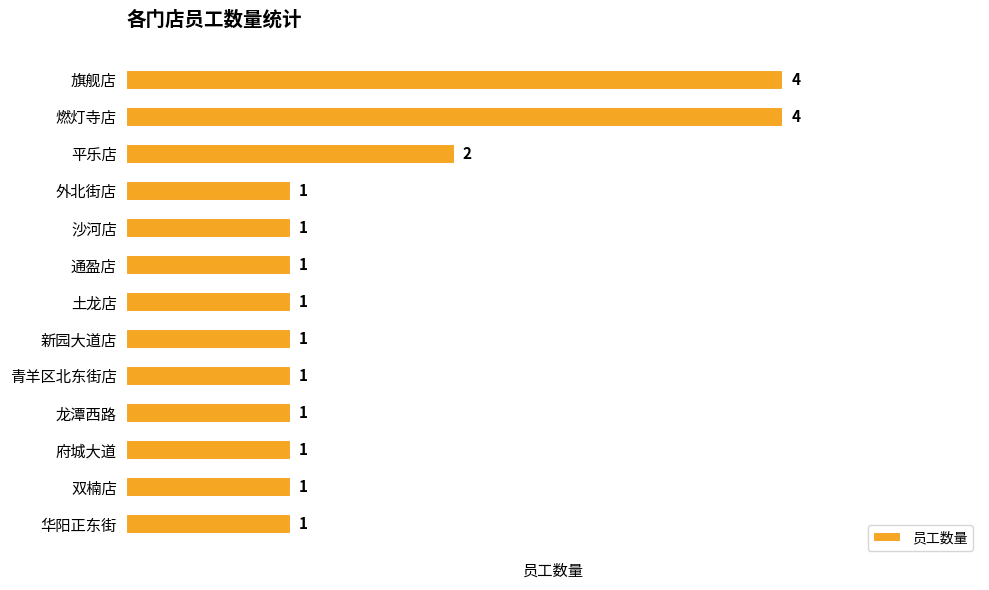

What is the maximum value shown in the chart?

4